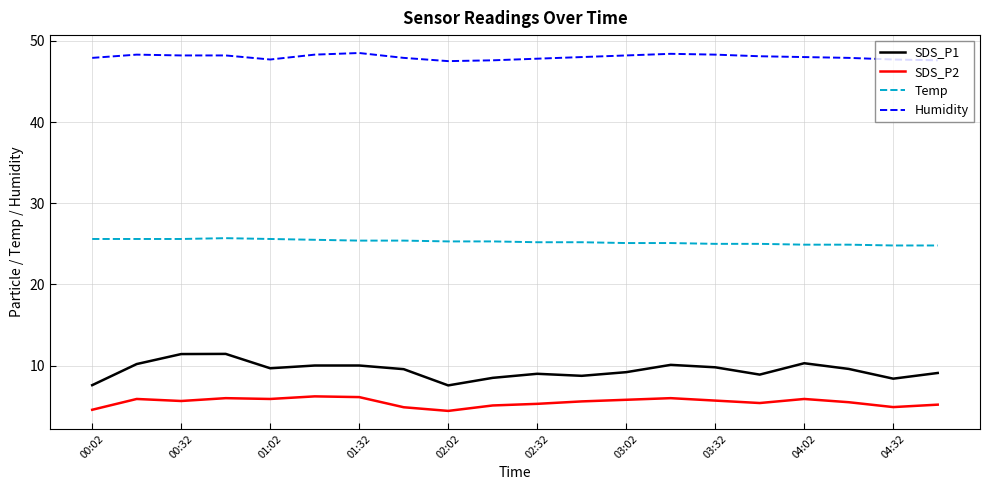

What is the sum of all Temp values?

505.0